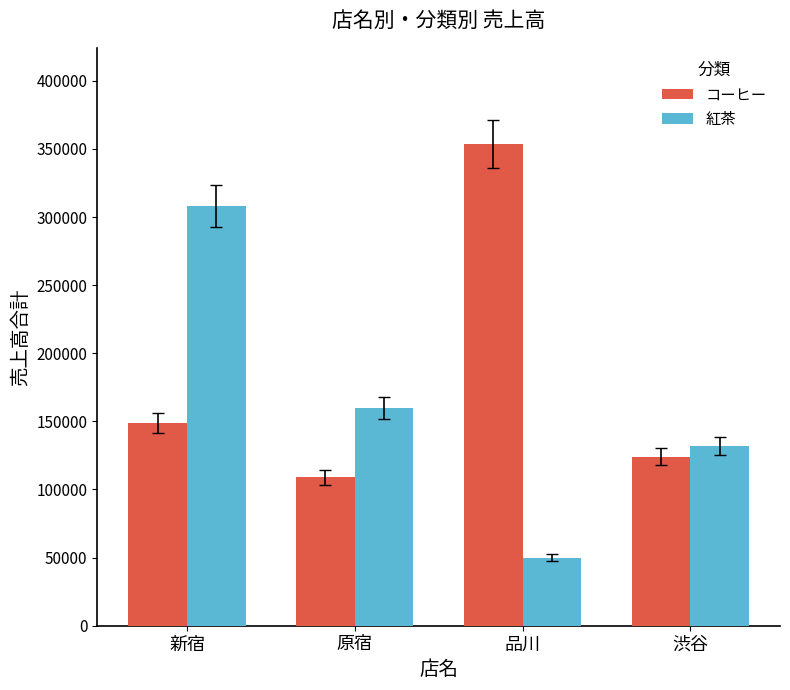

Is the value of コーヒー at 新宿 greater than the value of 紅茶 at 渋谷?

Yes